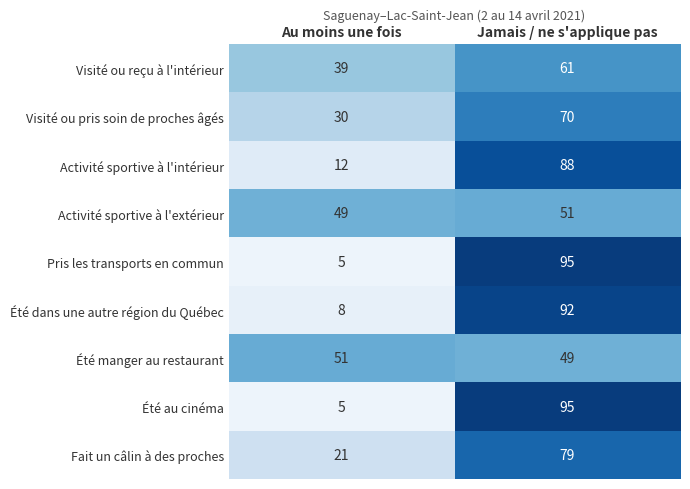

What is the sum of the Pris les transports en commun values at Jamais / ne s'applique pas and Au moins une fois?

100